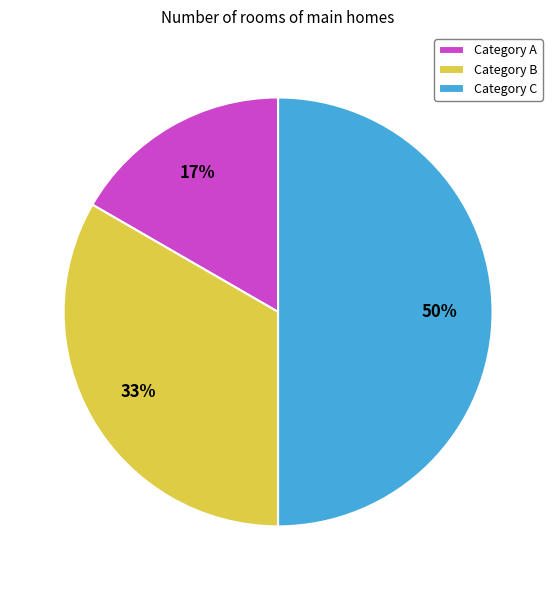

How many segments does this pie chart have?

3